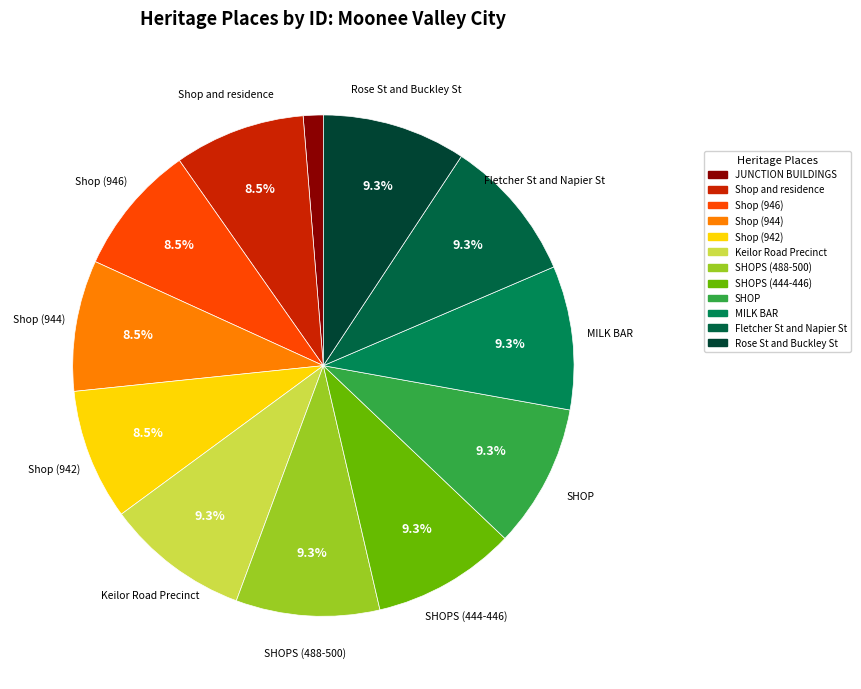

Count the number of slices in the pie.

12